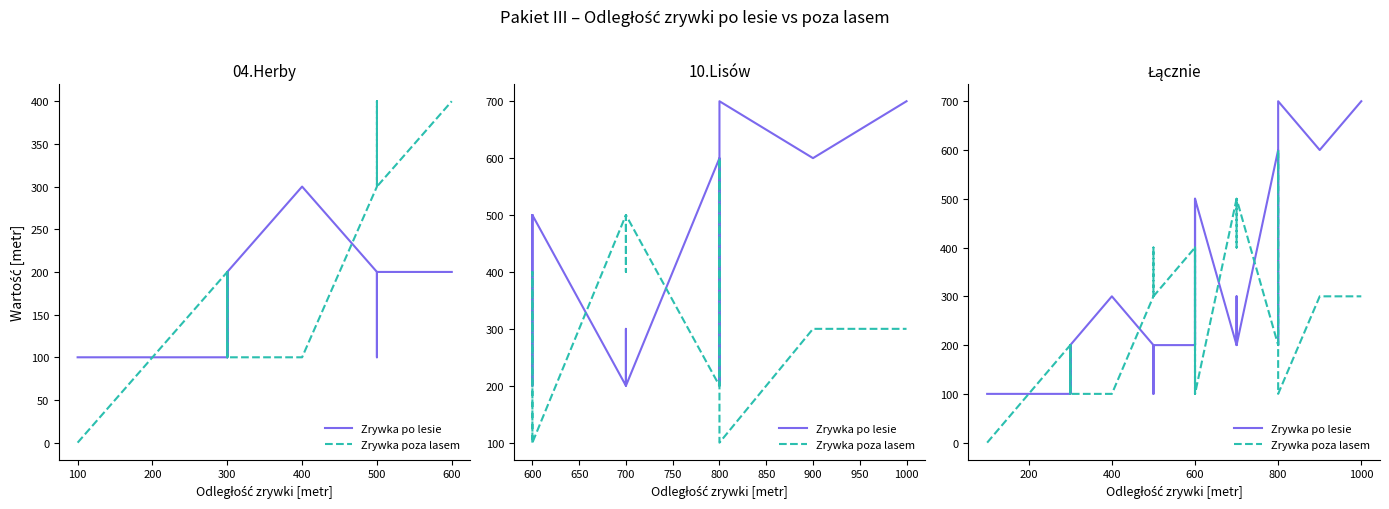

What is the sum of all Zrywka poza lasem values?

8300